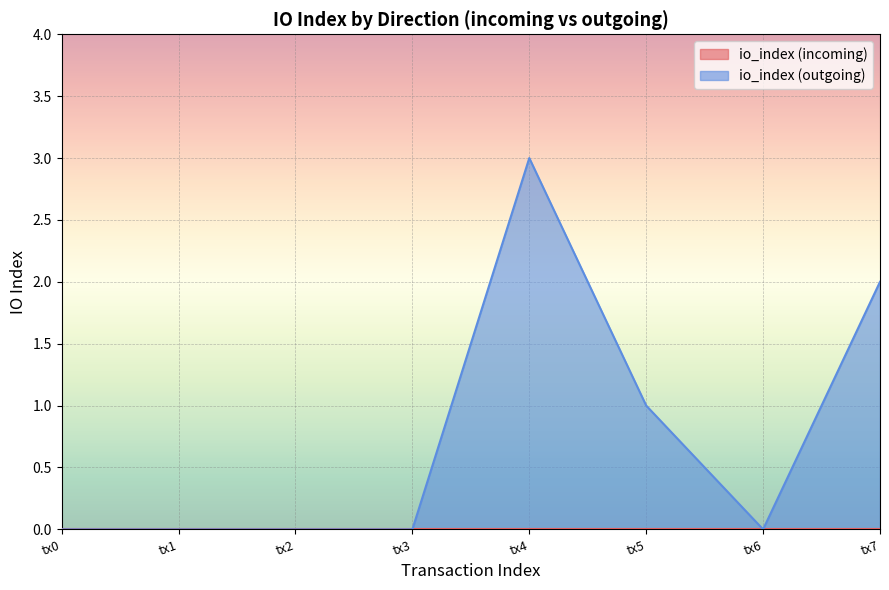

The io_index (outgoing) series shows 2 at tx6. True or false?

False